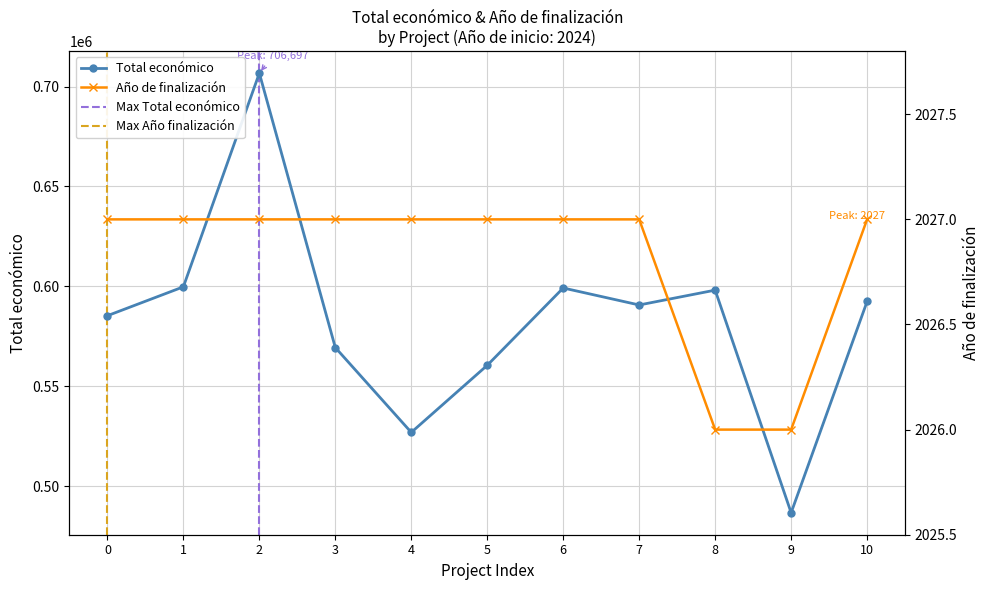

True or false: Año de finalización has more than 2 points higher than both neighbors.

False